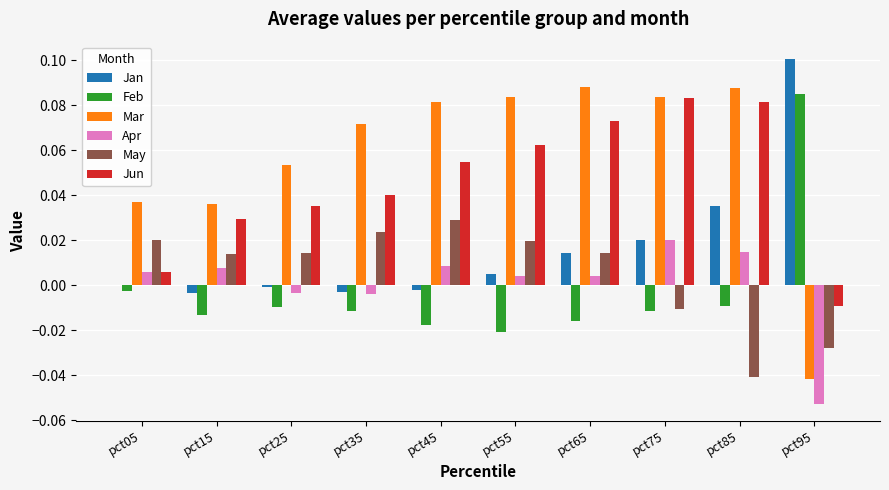

Between pct25 and pct65, which series saw the biggest shift?

Jun